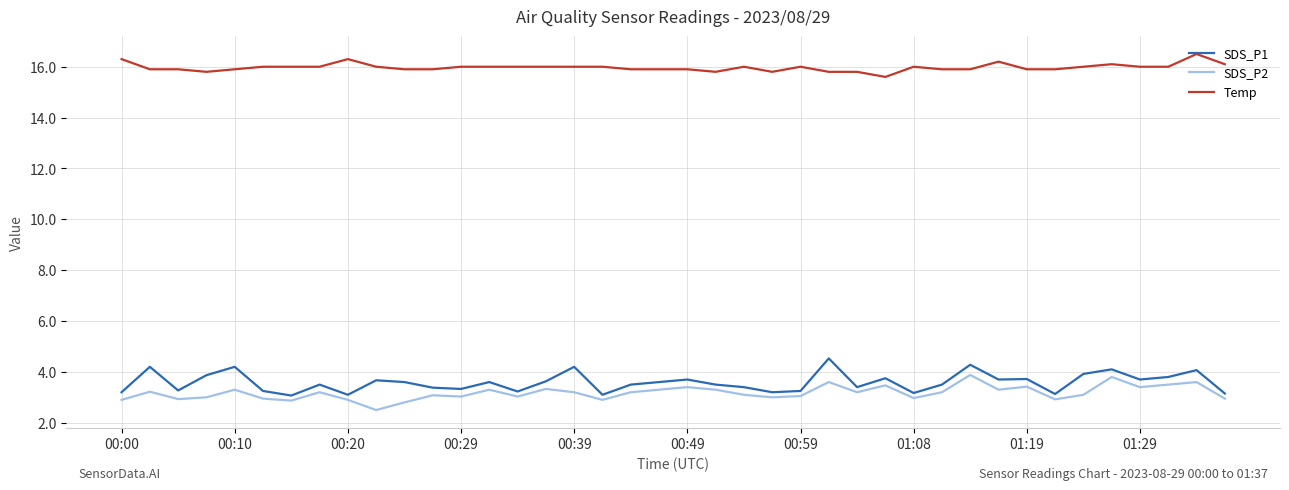

Which series has the largest total across all categories?

Temp